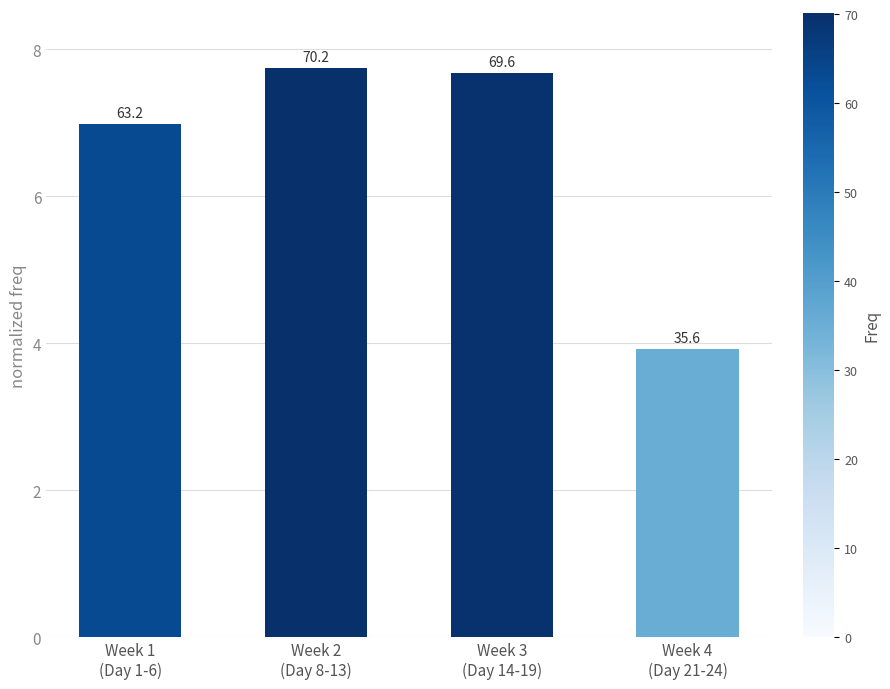

How many bars are there in total?

4